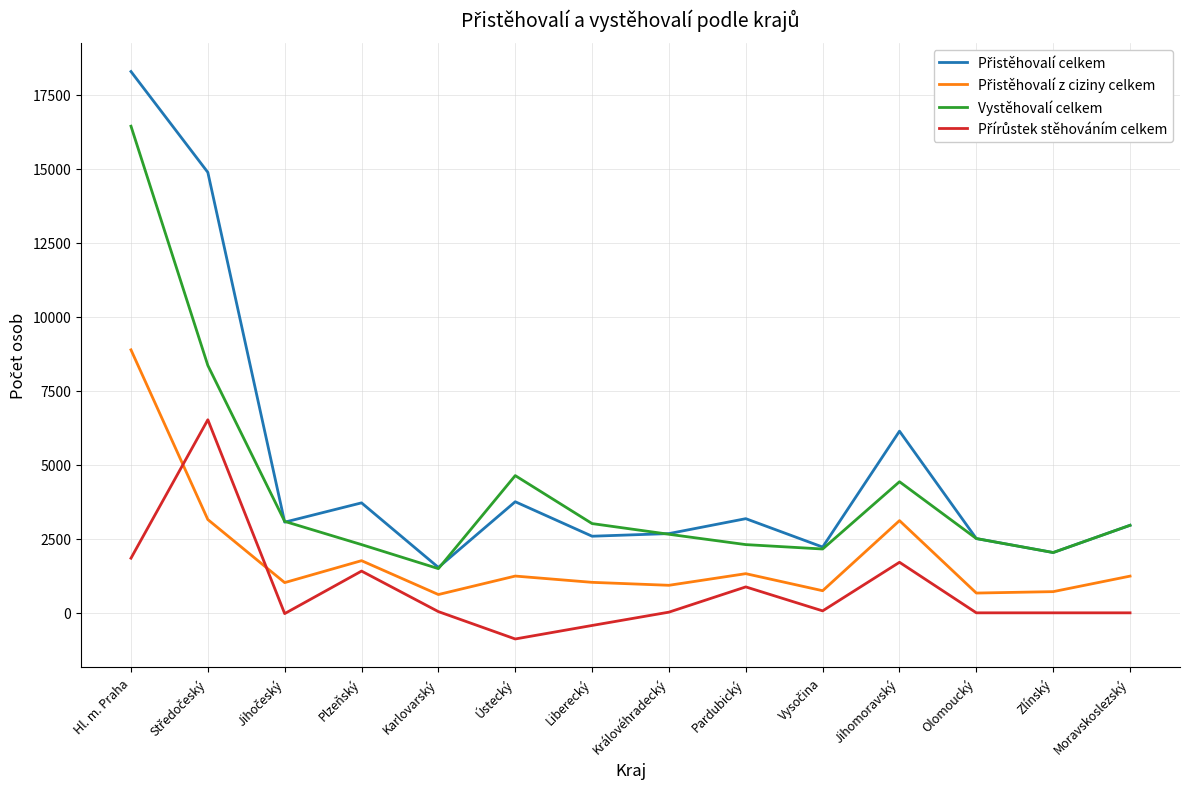

At which category is the sum across all series the highest?

Hl. m. Praha